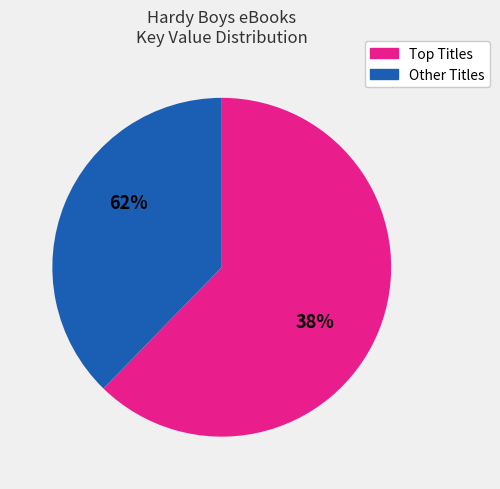

True or false: Chase Mystery Twister accounts for 1% of the total.

False